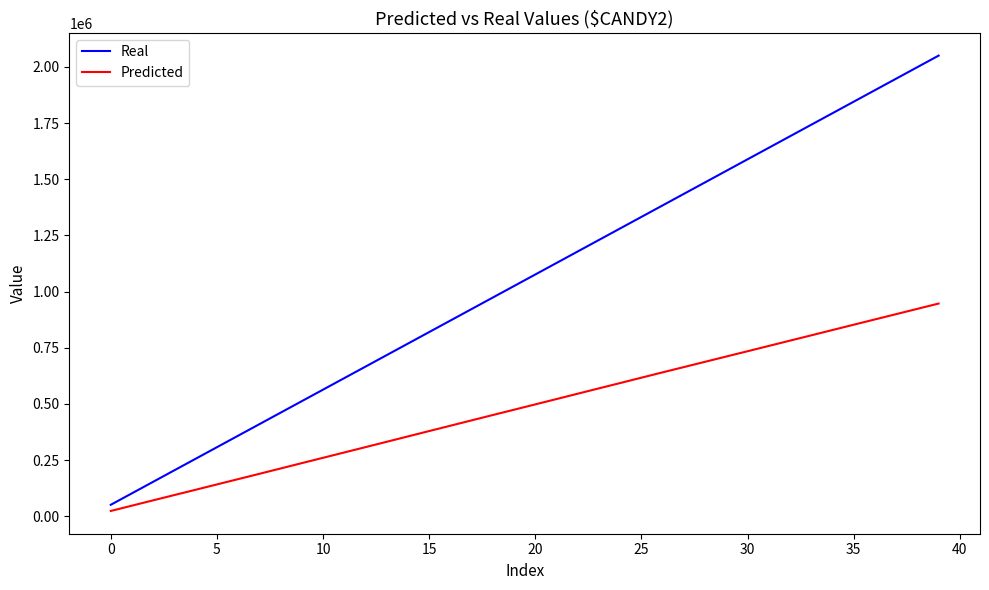

List the series in order of their overall mean, lowest first.

Predicted, Real